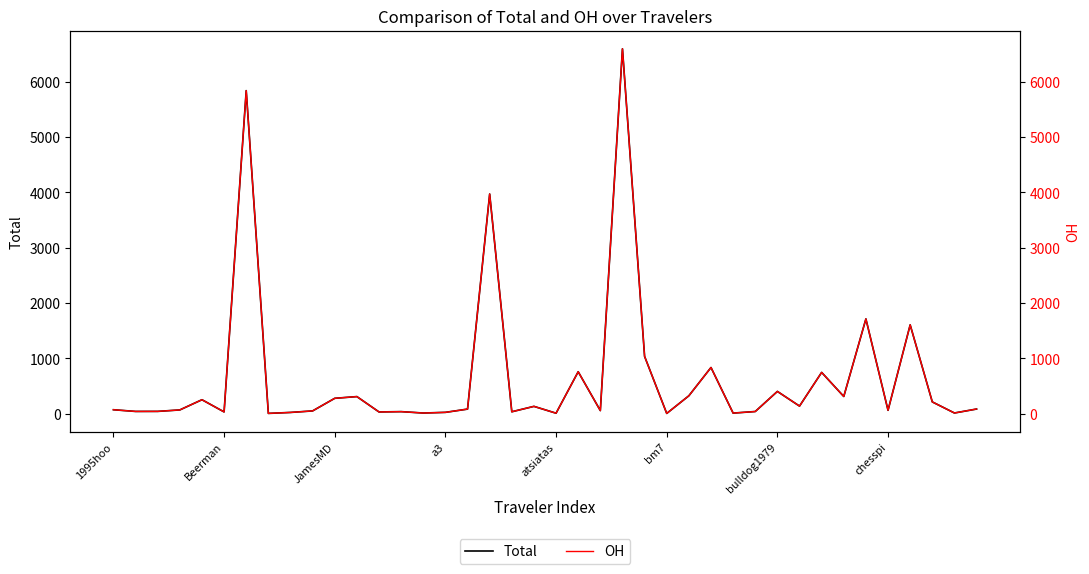

Is this an area chart (filled region under the line)?

No